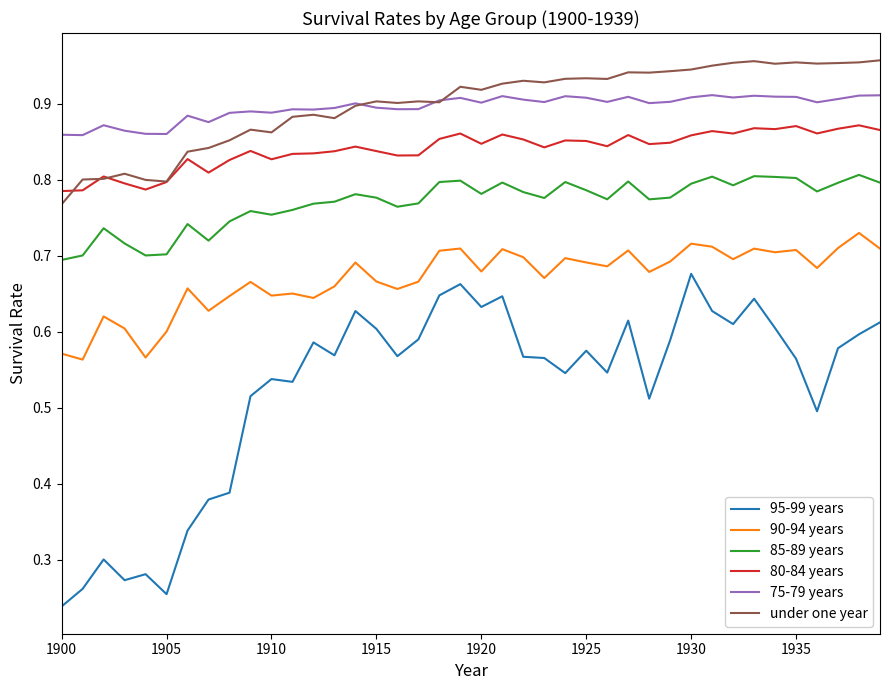

True or false: 75-79 years and 80-84 years cross at least once.

False